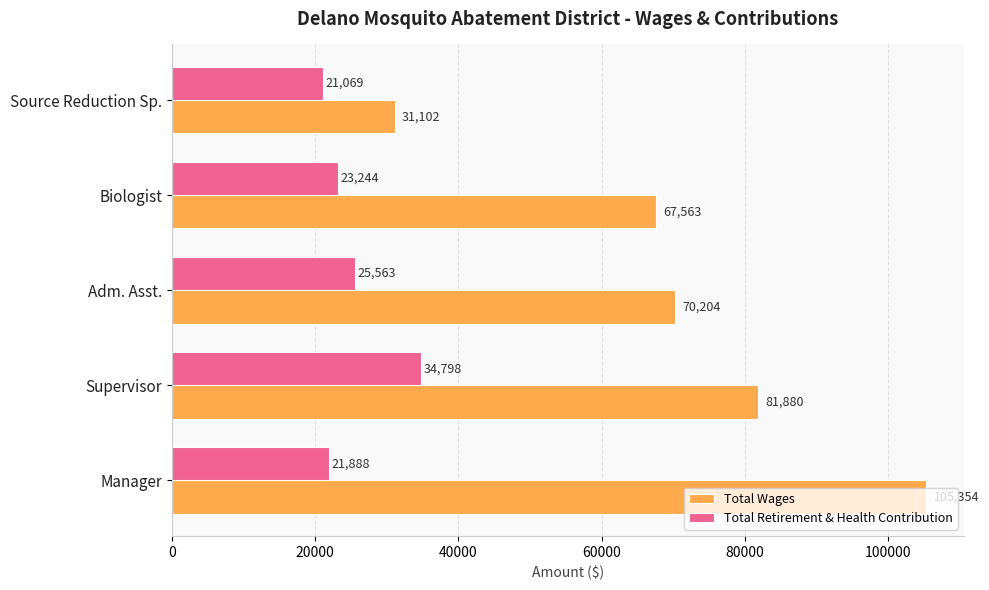

Which category has the highest value in the Total Retirement & Health Contribution series?

Supervisor